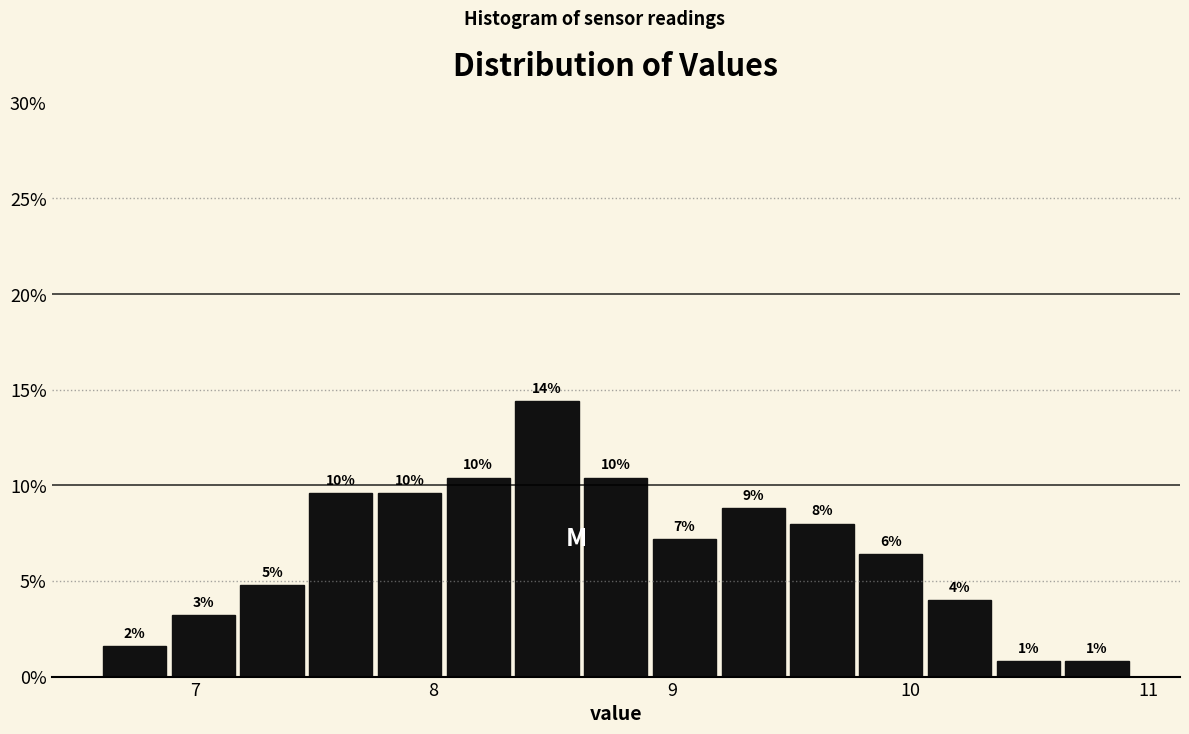

Read against the x-axis, roughly where is the centre of the tallest bar?

8.5